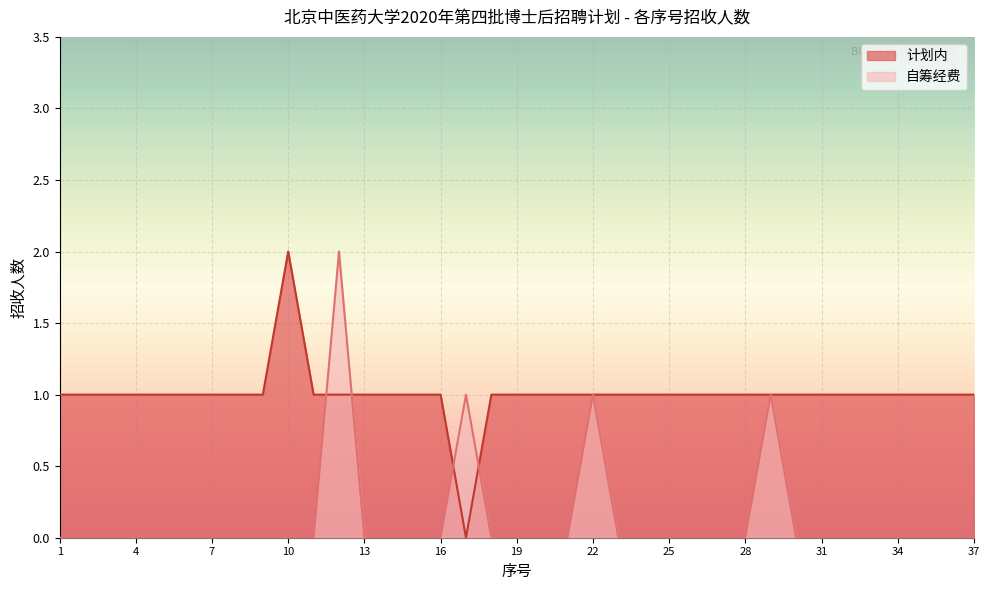

How many lines are shown in the chart?

2